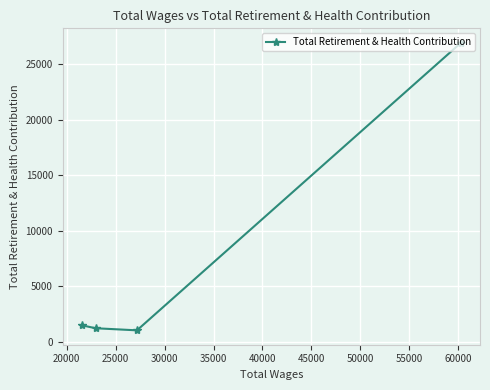

What is the minimum value shown in the chart?

1050